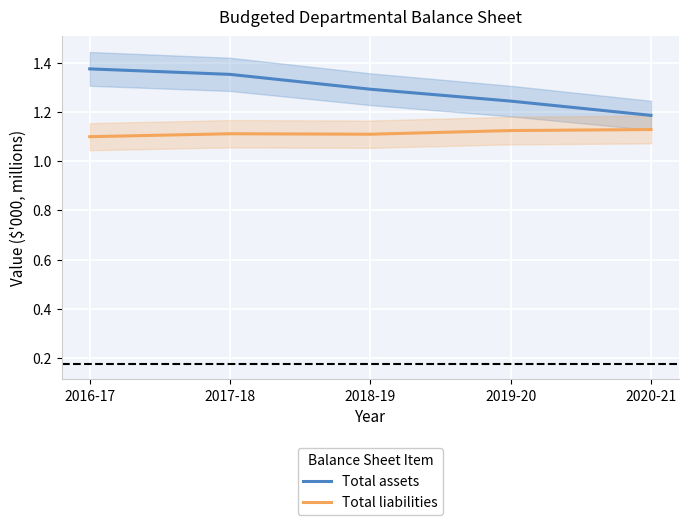

True or false: Total liabilities has more than 0 points higher than both neighbors.

True